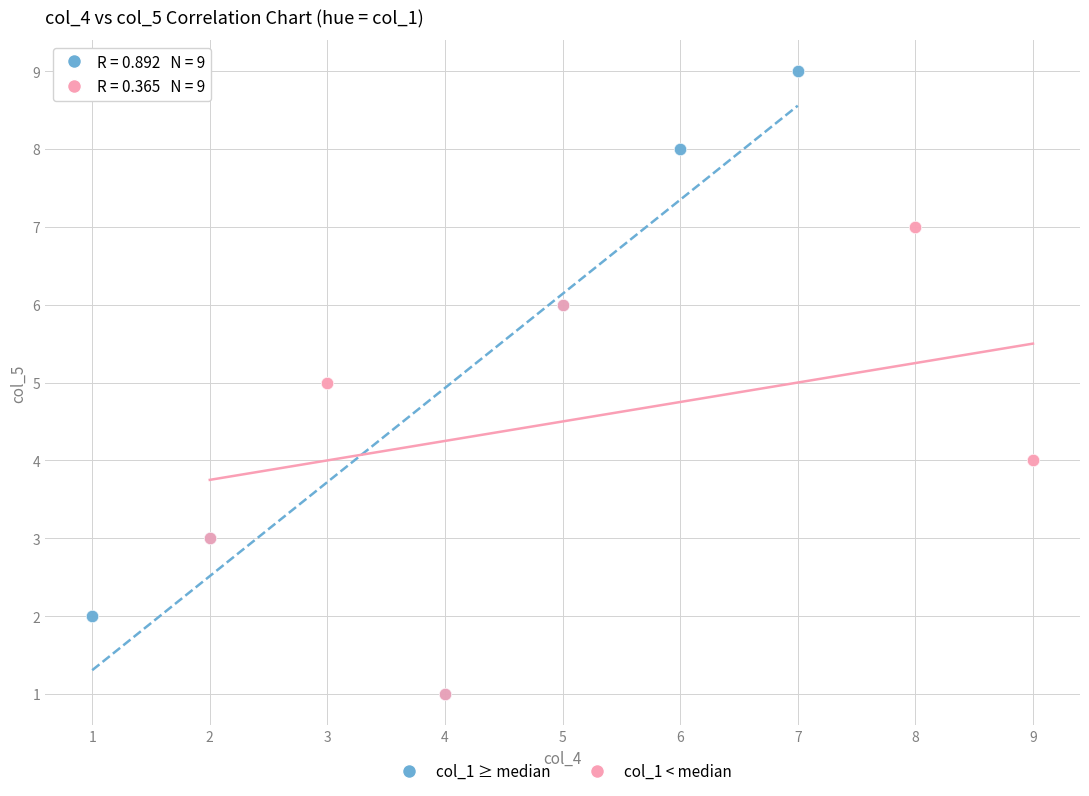

Which series contains the highest Y value?

col_1 ≥ median